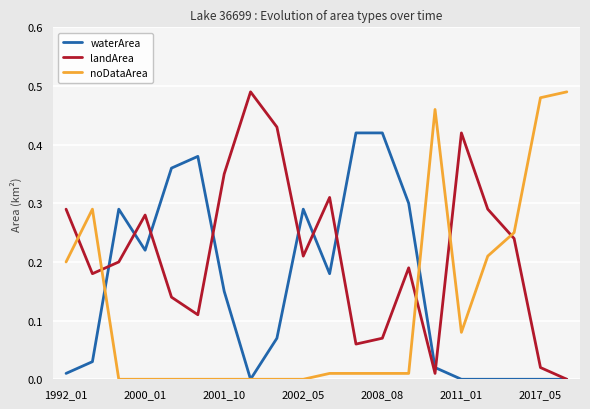

After their last crossing, which series has the higher values: landArea or noDataArea?

noDataArea